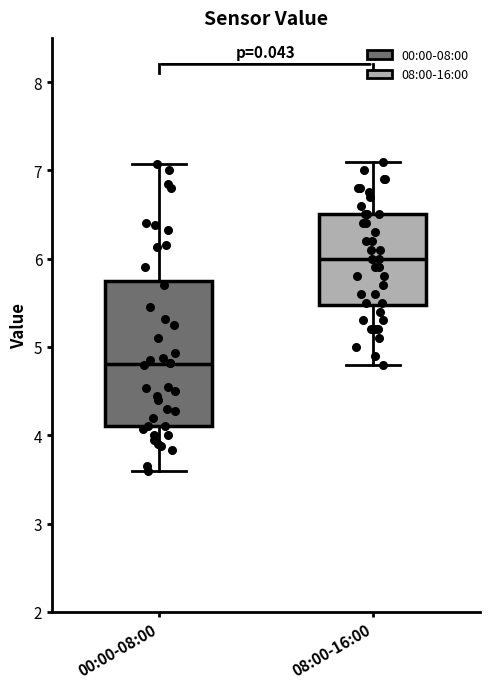

Where is the upper edge of the box for 08:00-16:00 on the y-axis? The values are not printed on the chart, so give them approximately, as read against the axis.

6.5